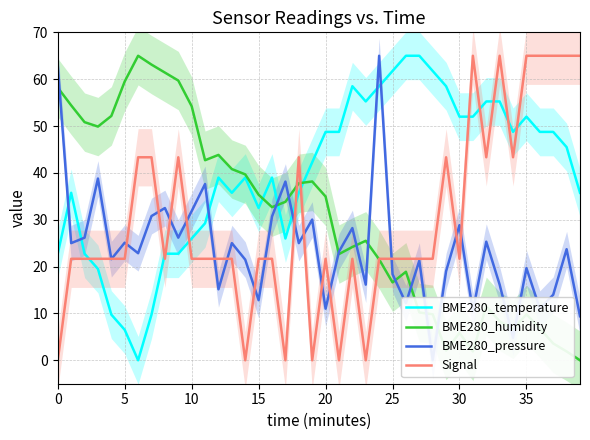

The value of Signal at 13 is 21.7. True or false?

True